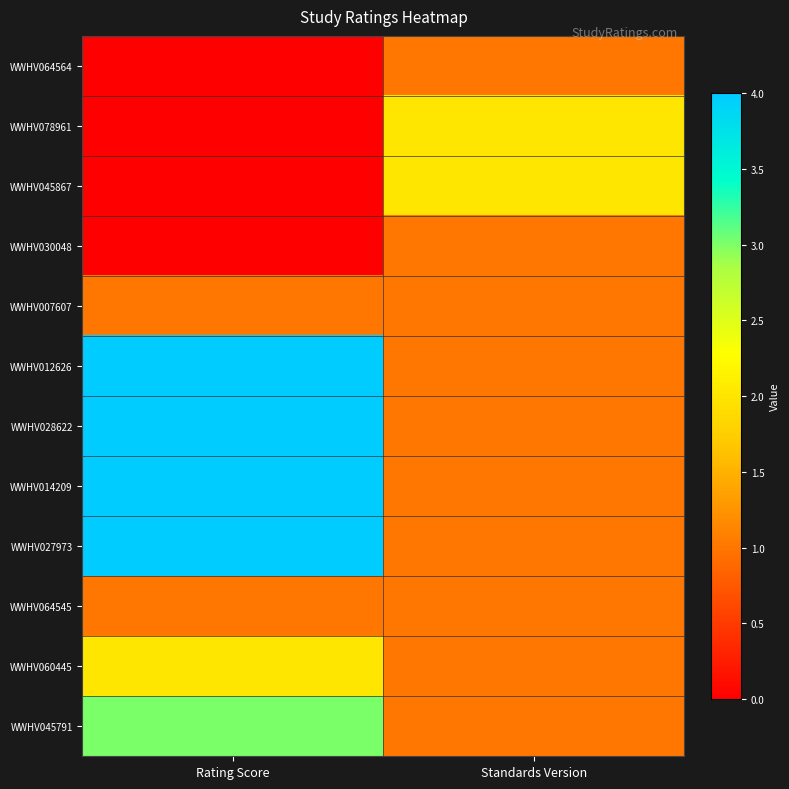

What is the greatest value displayed?

4